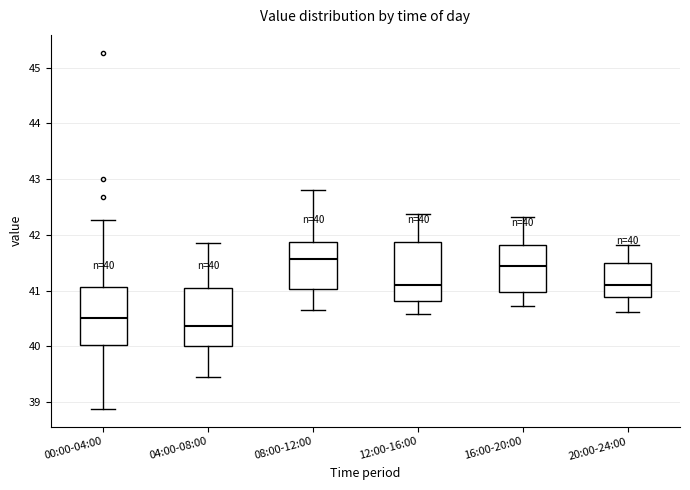

Which box's median line is the lowest?

04:00-08:00